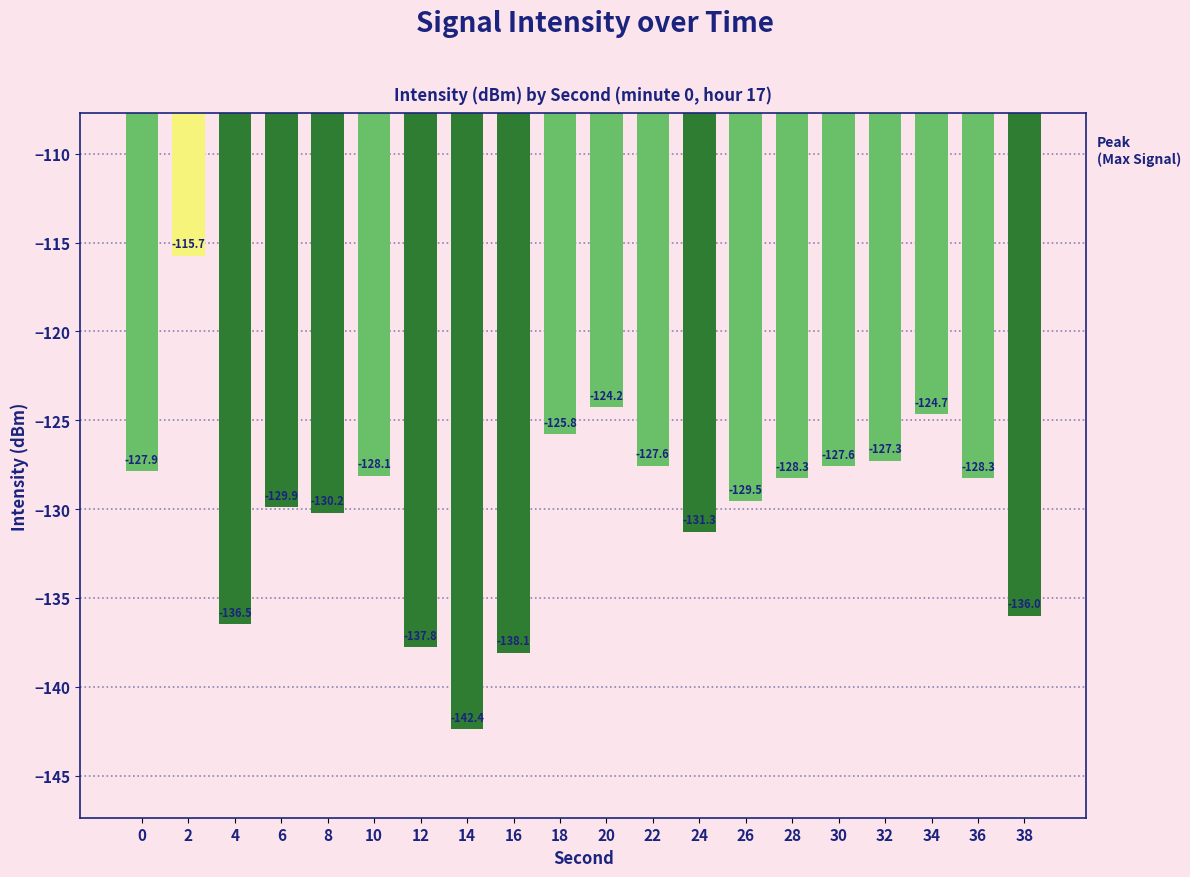

Are the bars grouped side by side (vs. stacked)?

No